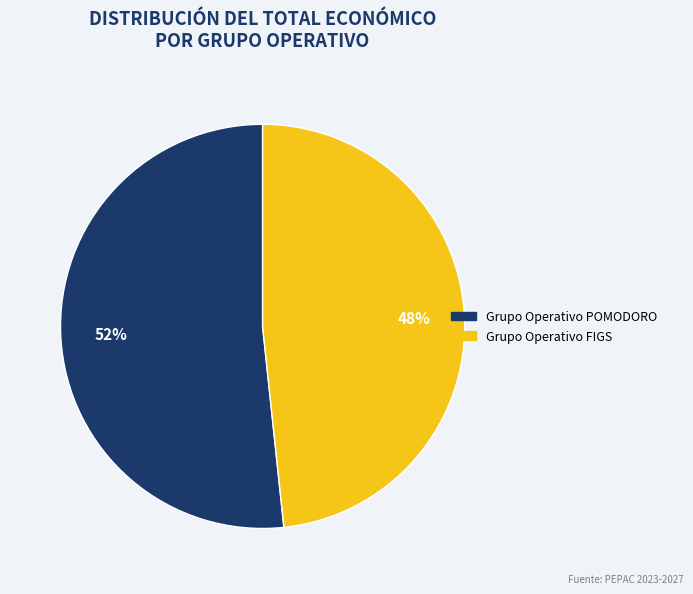

What is the ratio of the value at Grupo Operativo FIGS to the value at Grupo Operativo POMODORO?

0.9